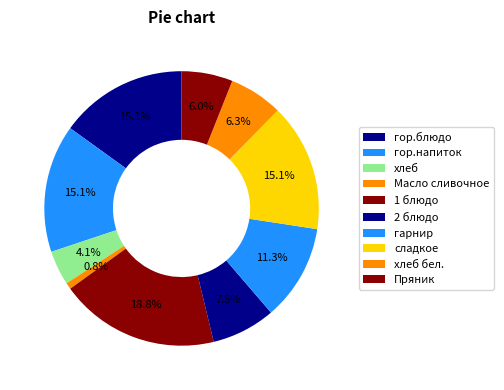

What is the ratio of the value at хлеб to the value at Масло сливочное?

5.4